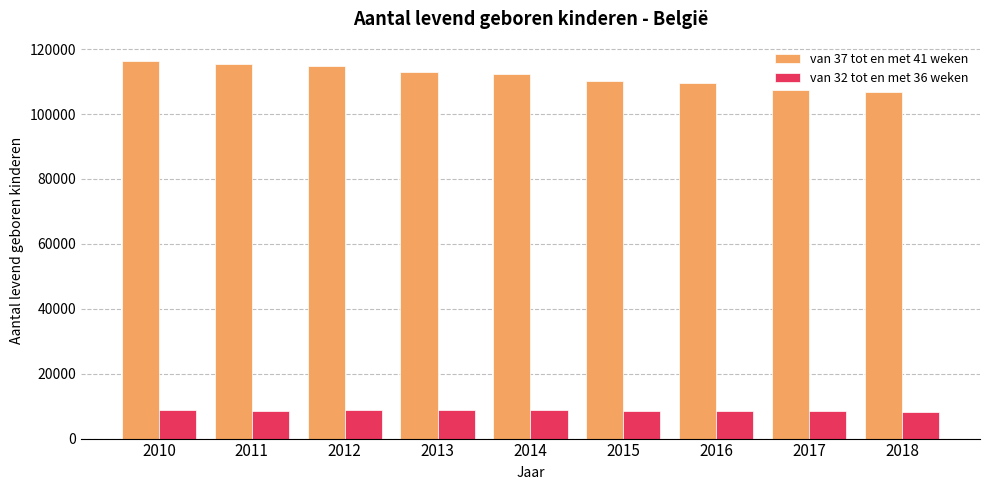

List the series in order of their overall mean, highest first.

van 37 tot en met 41 weken, van 32 tot en met 36 weken